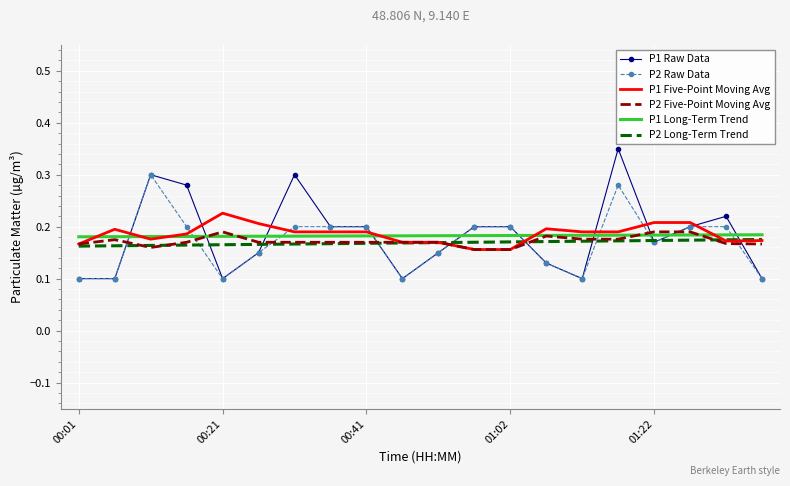

How many times do P1 Raw Data and P2 Five-Point Moving Avg cross each other?

10